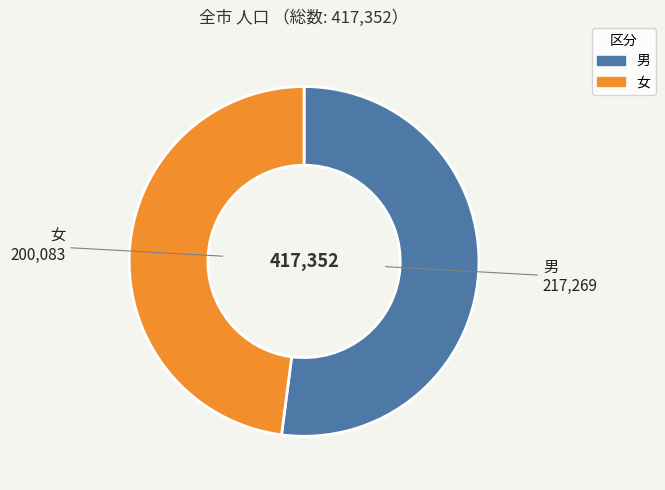

Which has a higher value, 男 or 女?

男